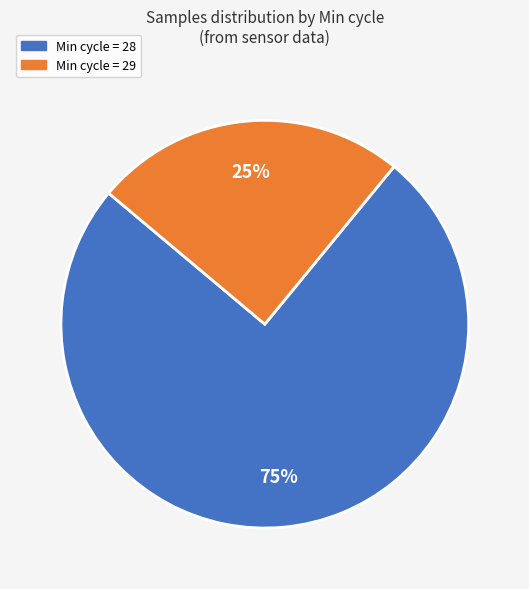

What is the smallest slice in the pie chart?

Min cycle = 29